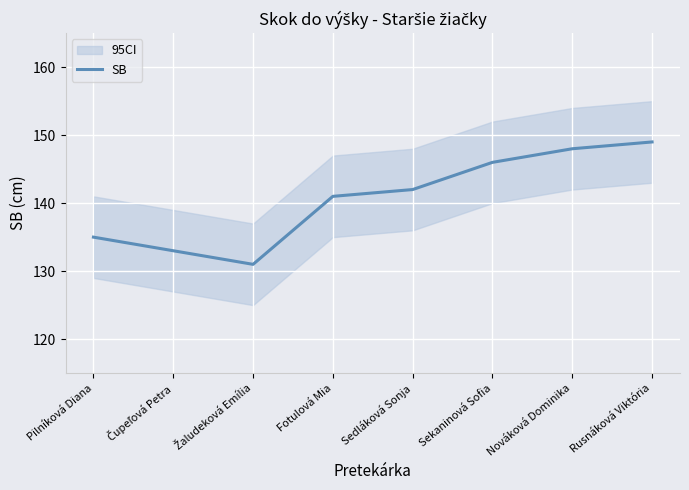

What is the difference between the values at Čupeľová Petra and Žaludeková Emília?

2